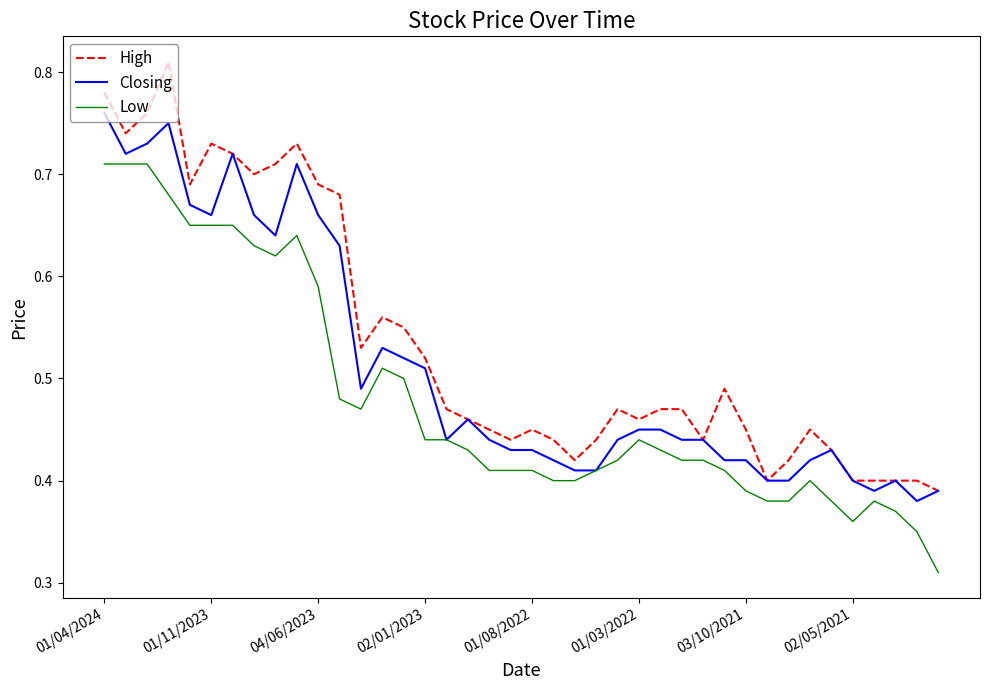

Count the number of data series in this chart.

3